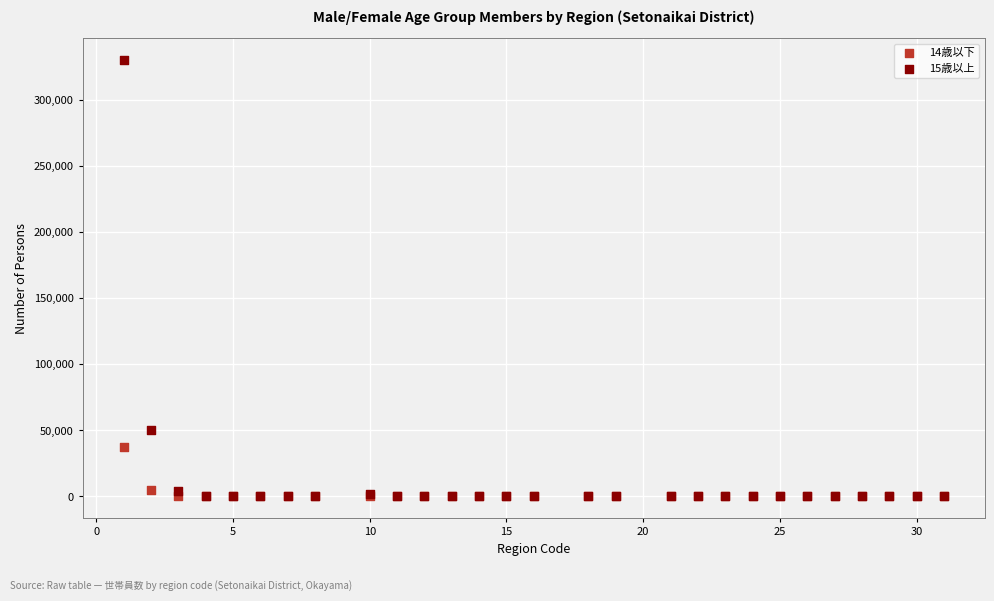

Across all series, what Y value is closest to 165094?

50384